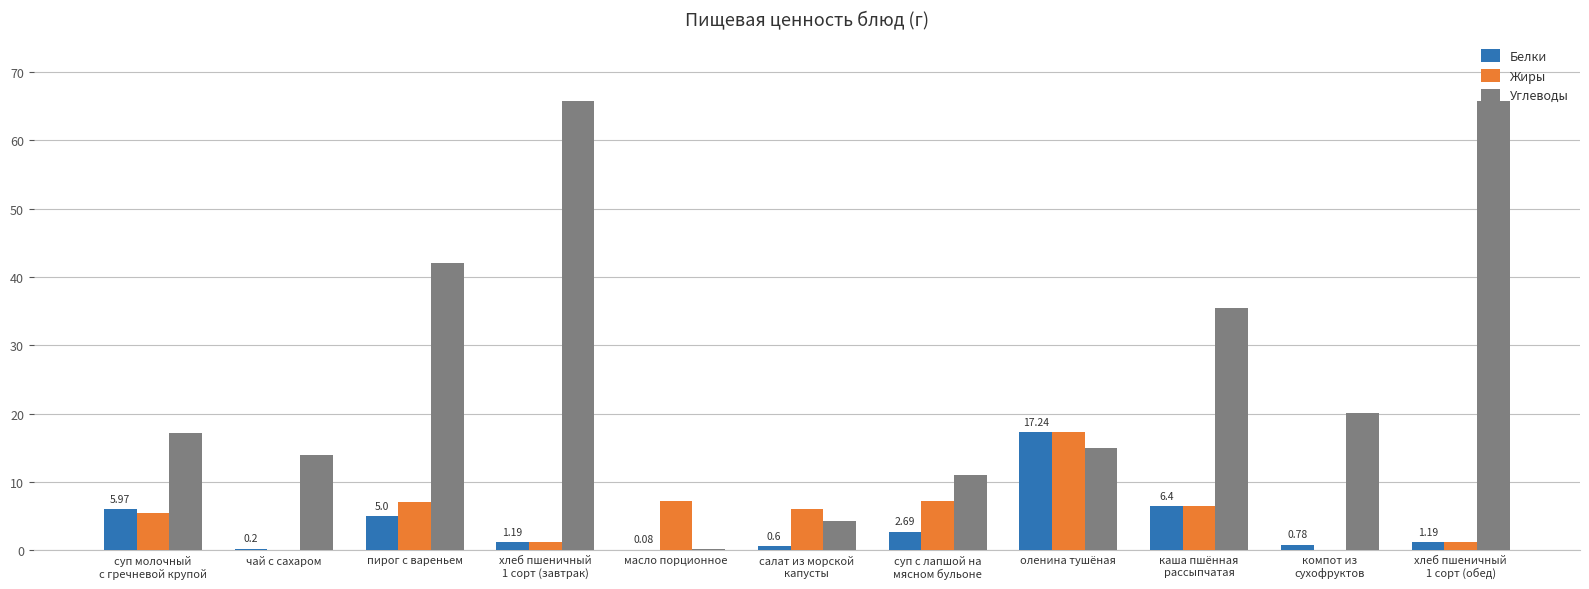

What is the total value across all series at суп с лапшой на
мясном бульоне?

20.9